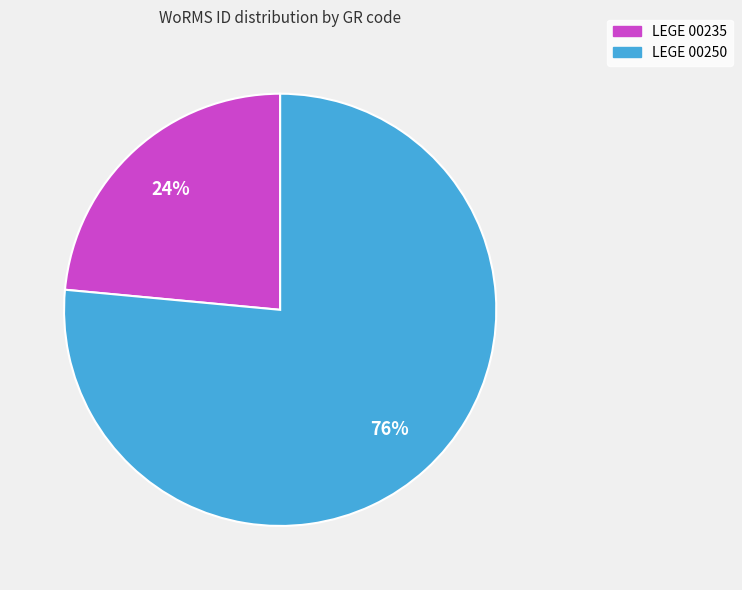

The LEGE 00235 slice represents 24% of the pie. True or false?

True